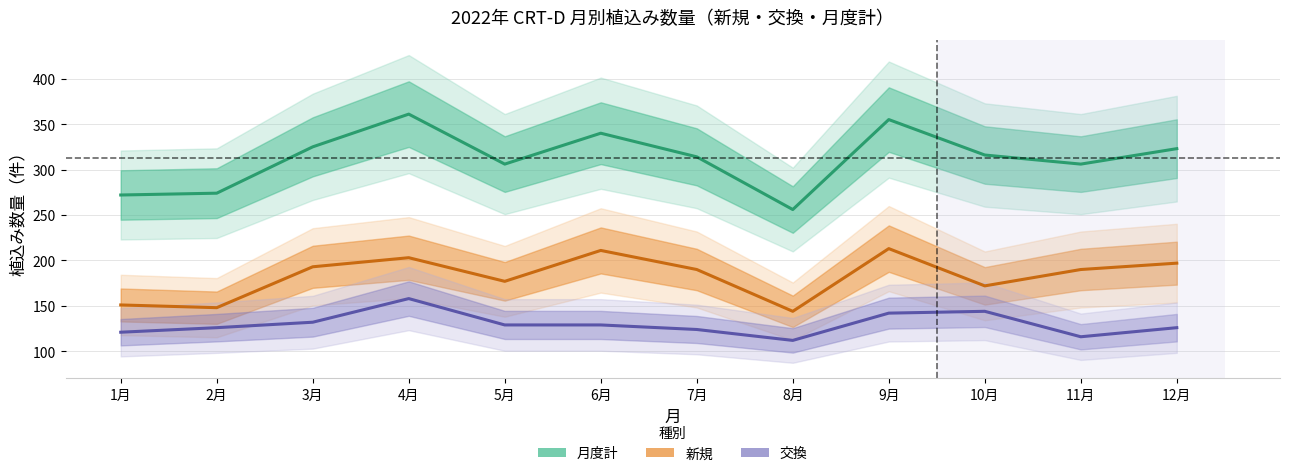

Is it true that 月度計 equals 440 at 5月?

False